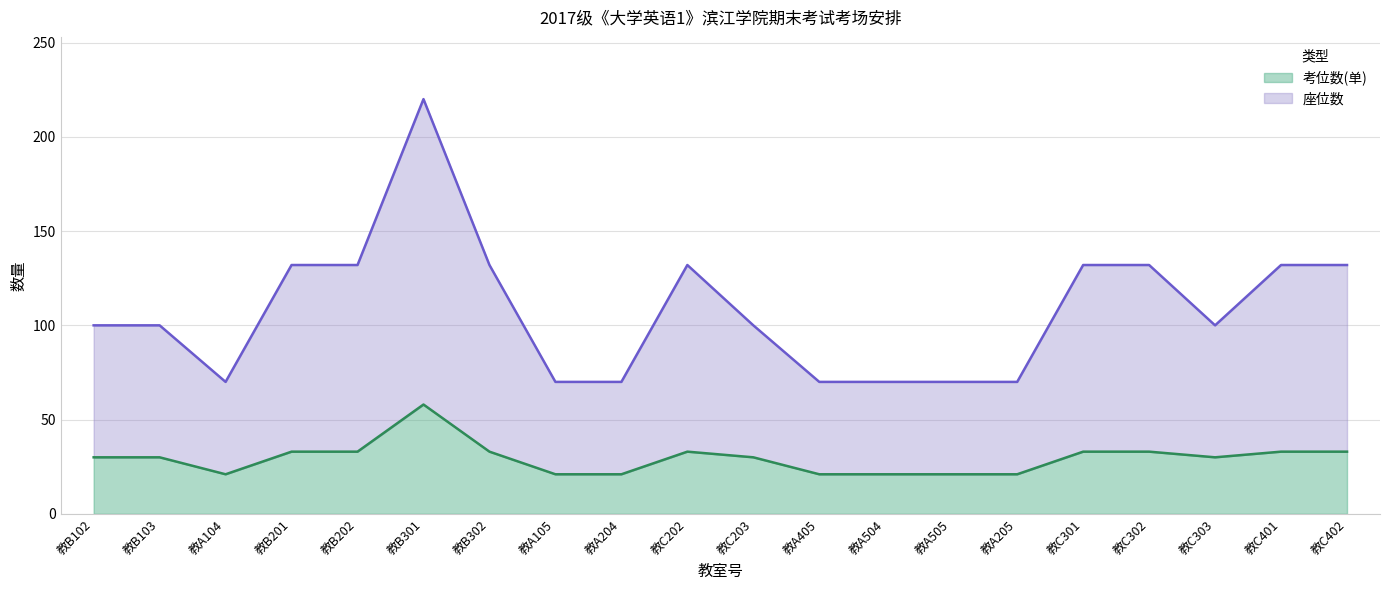

True or false: 考位数(单) and 座位数 intersect in this chart.

False